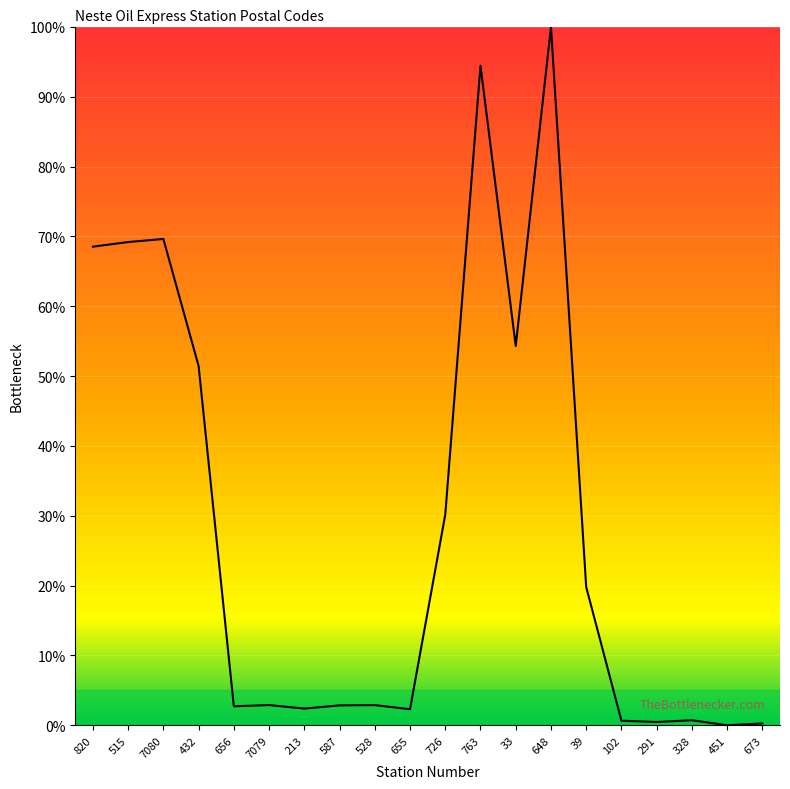

What is the difference between the maximum and minimum values?

100.0